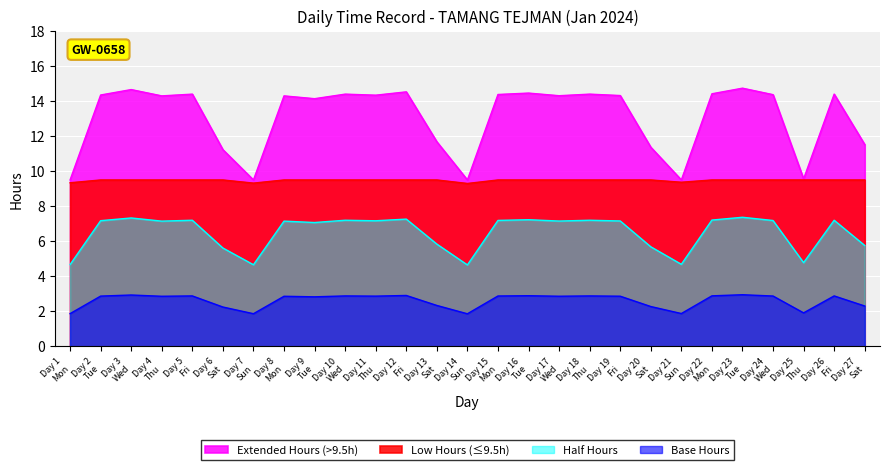

What is the difference between the maximum and minimum values?

2.7